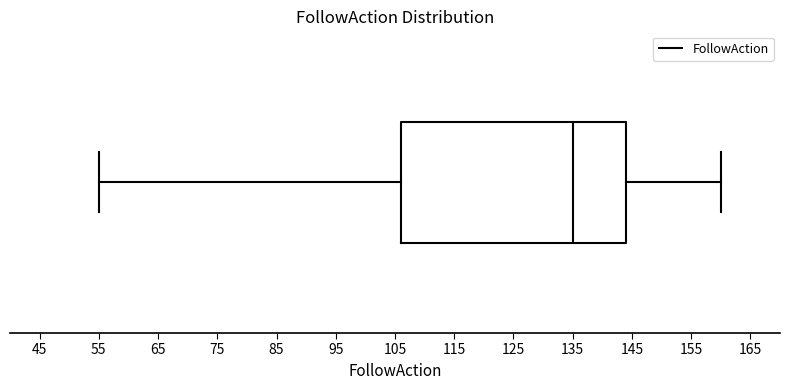

Transcribe this box plot: give where the median line is, the range the box spans, and where the two whiskers end, as read against the x-axis. The values are not printed on the chart, so give them approximately, as read against the axis.

median 135, box 106 to 144, whiskers 55 to 160